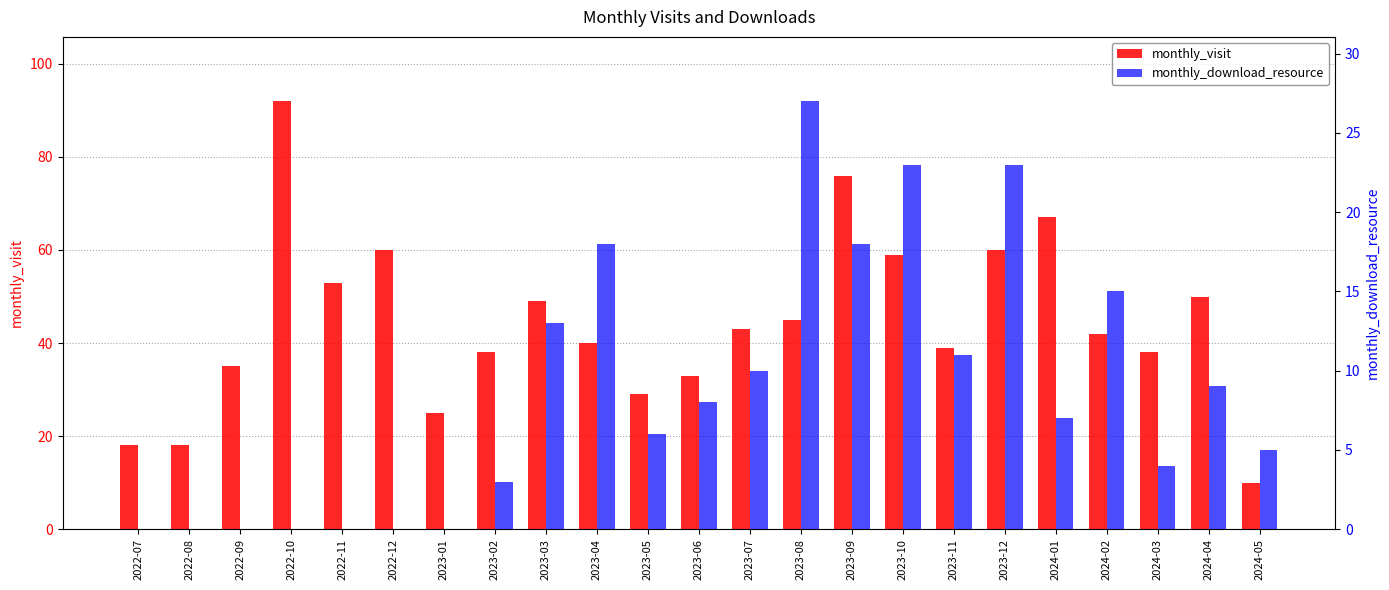

What is the lowest value of the monthly_visit series?

10